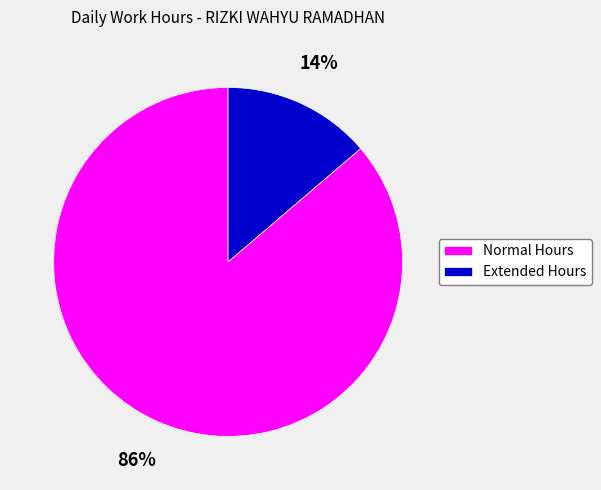

Which category accounts for the majority?

Normal Hours